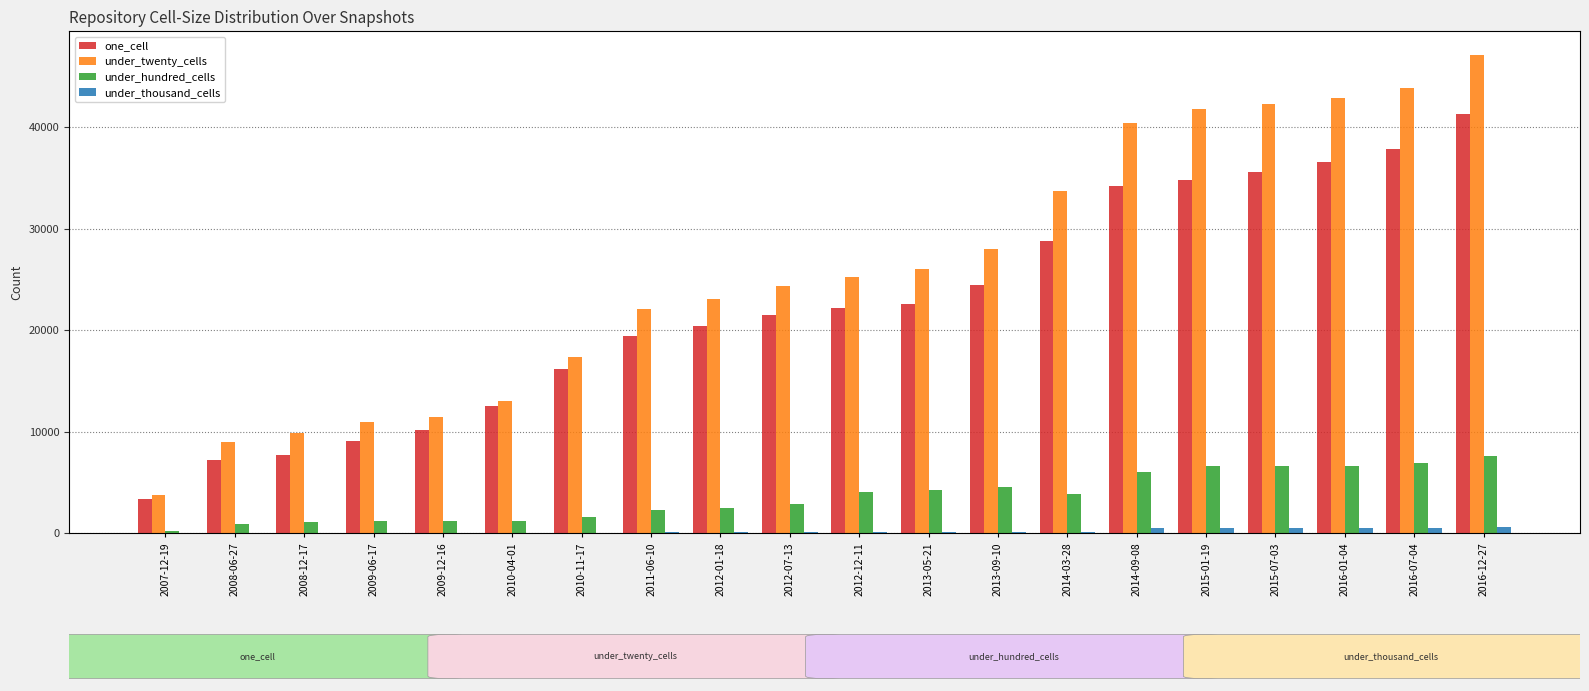

Between 2012-07-13 and 2015-01-19, which series saw the biggest shift?

under_twenty_cells